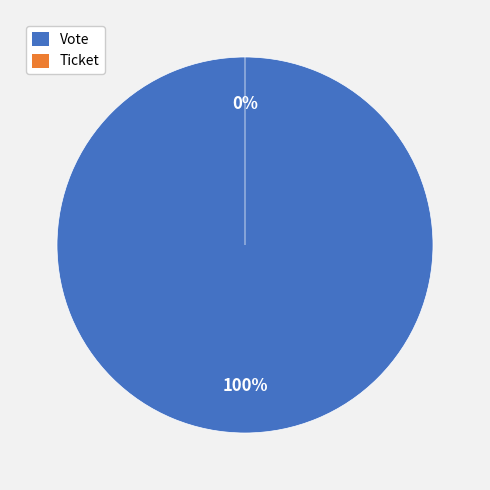

How many slices are in this pie chart?

2